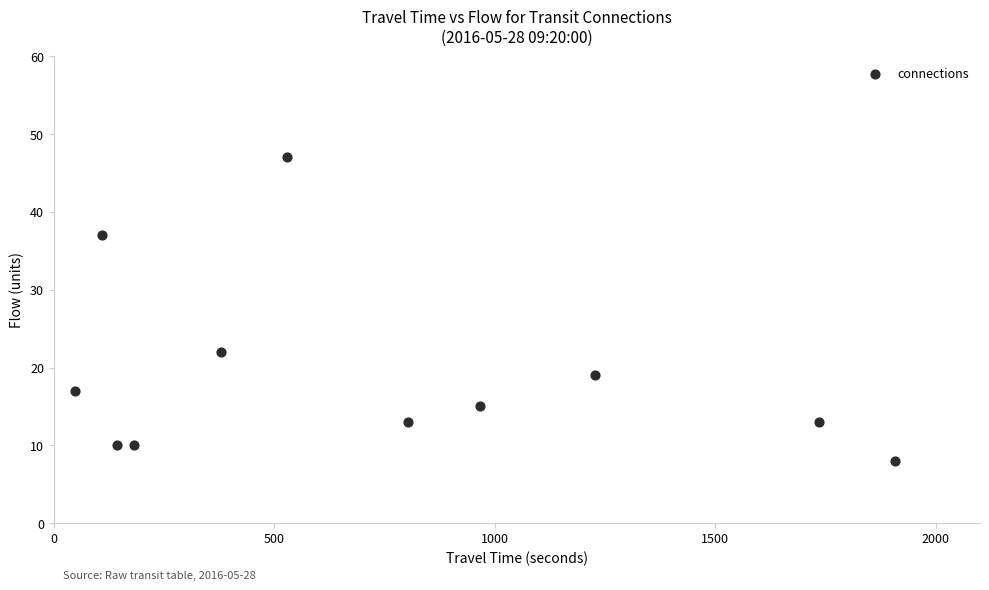

What Y value in the scatter plot is closest to 27?

22